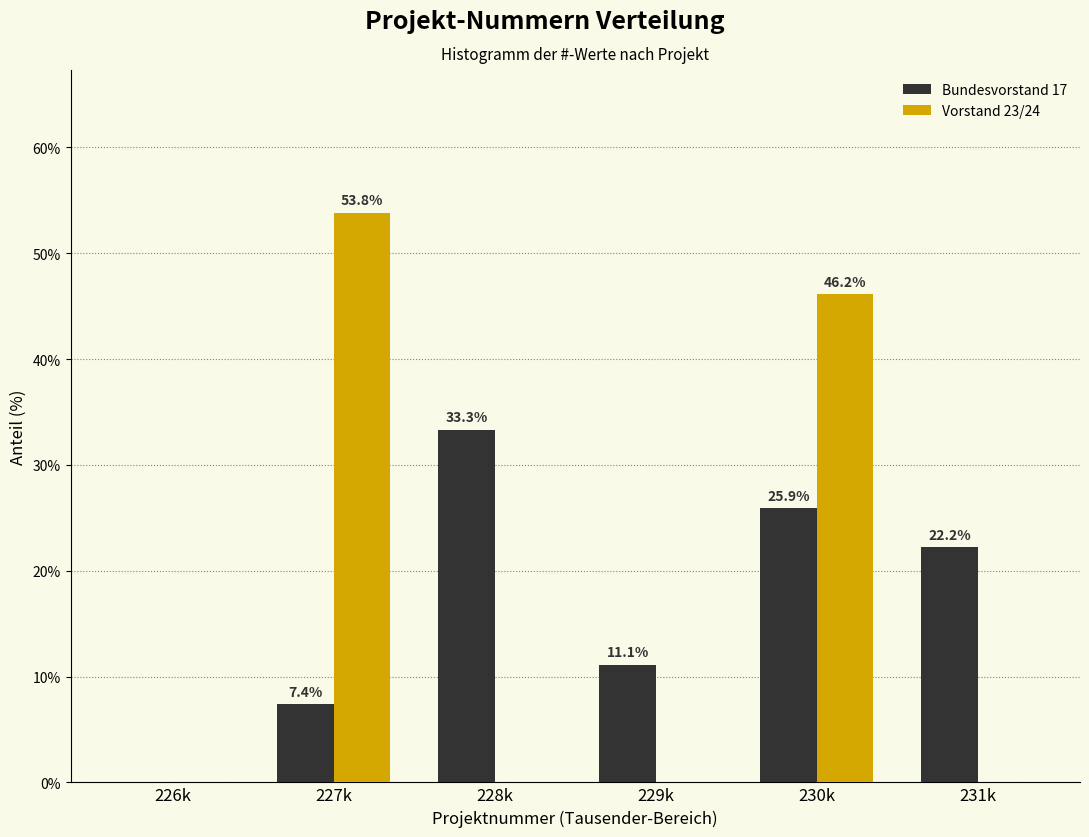

Reading left to right, list all the values displayed in this chart.

Bundesvorstand 17: 226k=0.0	227k=7.4	228k=33.3	229k=11.1	230k=25.9	231k=22.2
Vorstand 23/24: 226k=0.0	227k=53.8	228k=0.0	229k=0.0	230k=46.2	231k=0.0